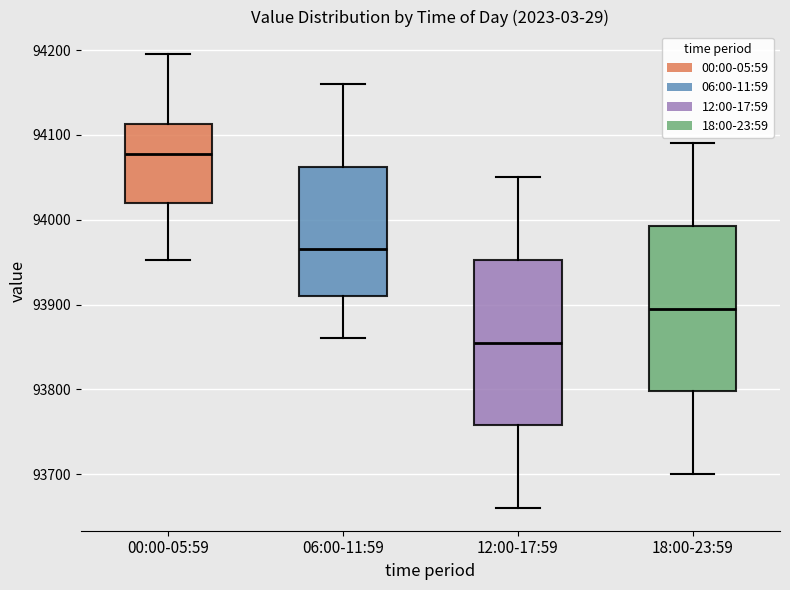

Reading left to right, read every box against the y-axis: the position of its median line, the range the box covers, and the ends of its whiskers. The values are not printed on the chart, so give them approximately, as read against the axis.

00:00-05:59: median 94080, box 94020 to 94110, whiskers 93950 to 94200
06:00-11:59: median 93970, box 93910 to 94060, whiskers 93860 to 94160
12:00-17:59: median 93860, box 93760 to 93950, whiskers 93660 to 94050
18:00-23:59: median 93900, box 93800 to 93990, whiskers 93700 to 94090